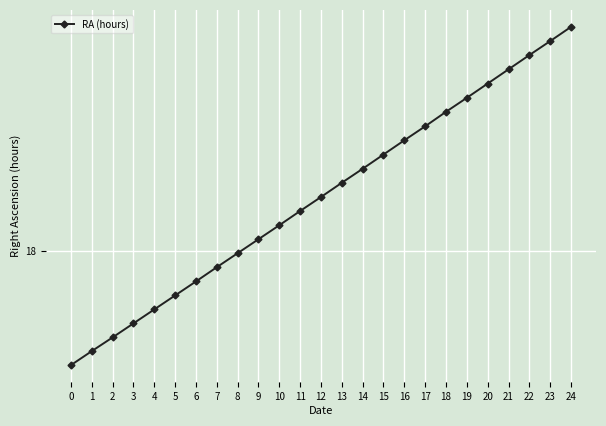

Does the chart have visible grid lines?

Yes